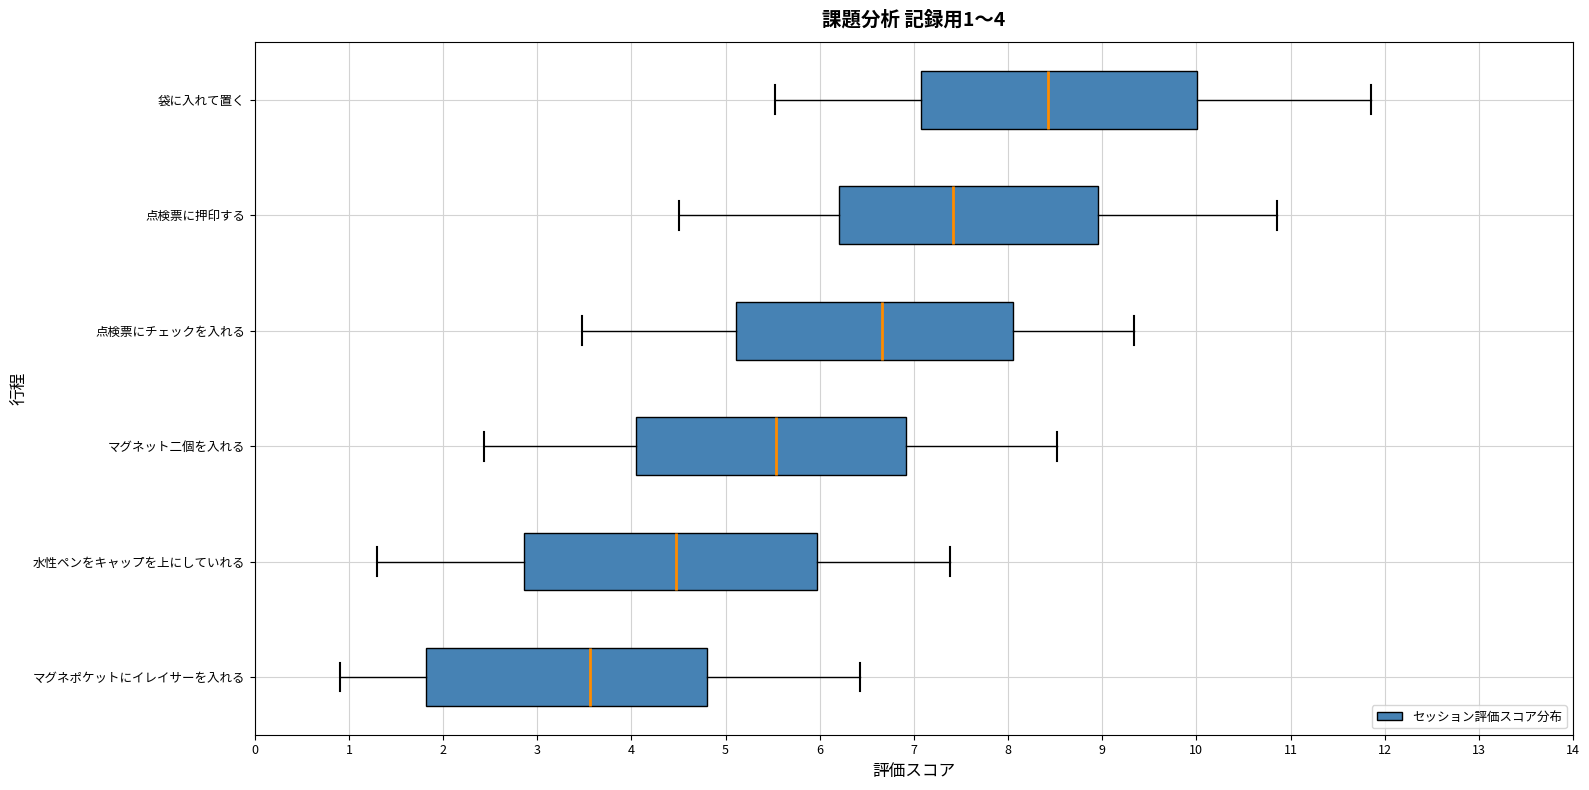

Which box has the furthest to the right median line?

袋に入れて置く